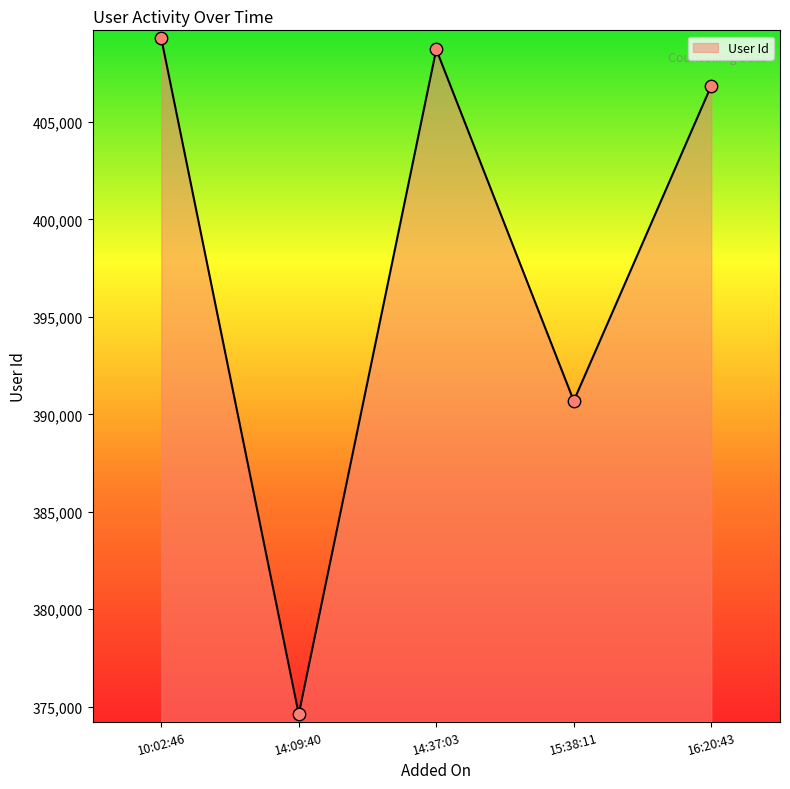

What is the ratio of the value at 16:20:43 to the value at 14:09:40?

1.1